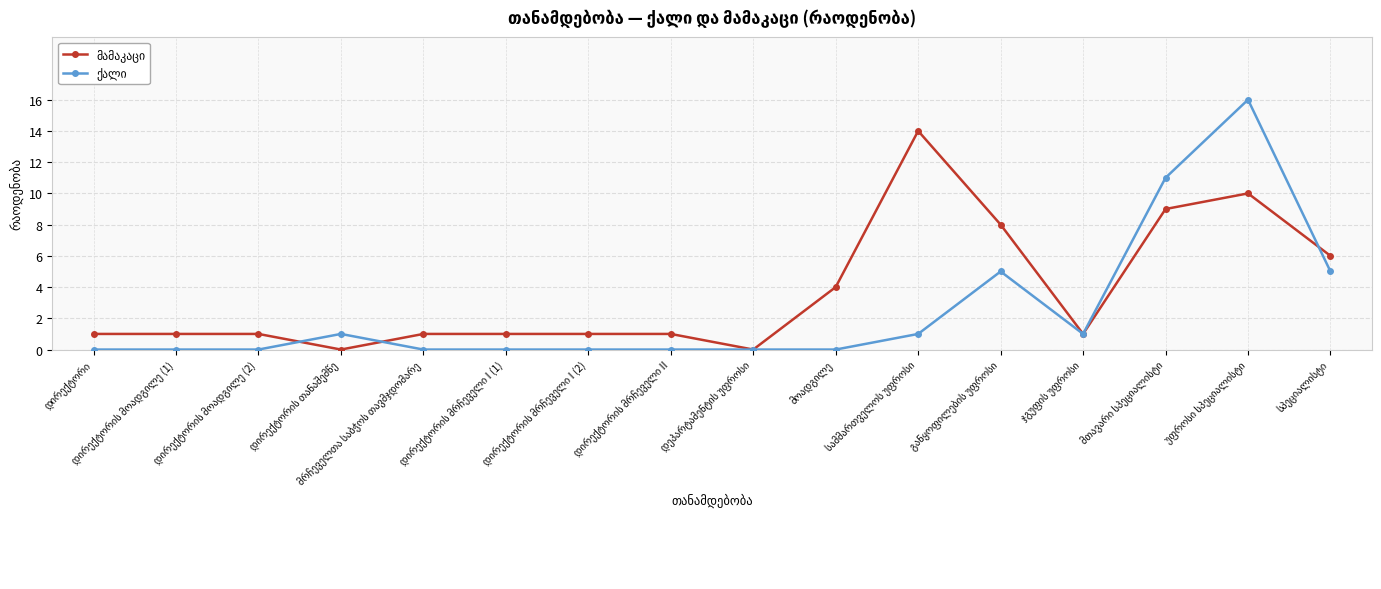

How many categories are shown in the chart?

16